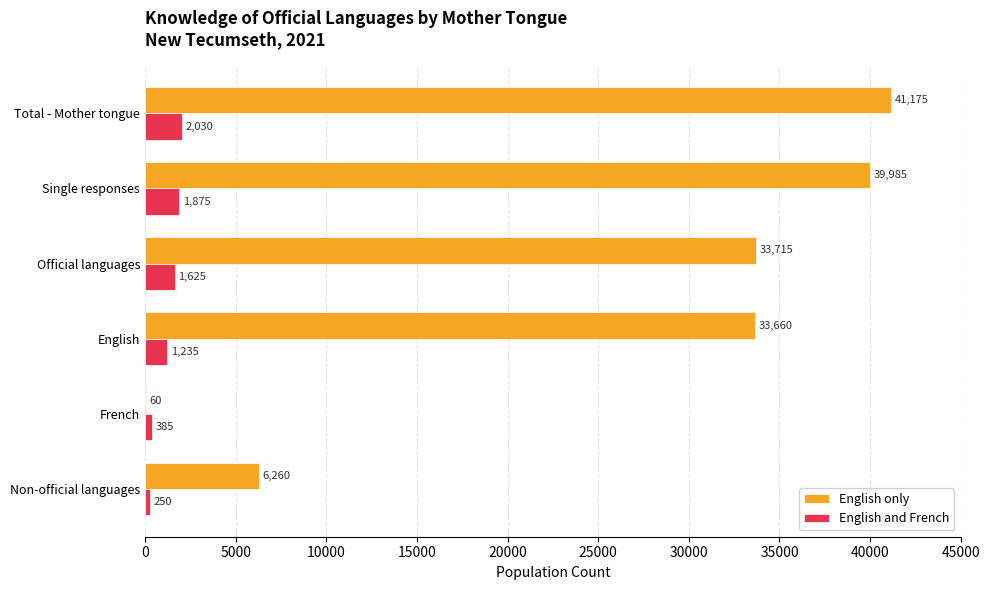

Is it true that English and French equals 1625 at Official languages?

True